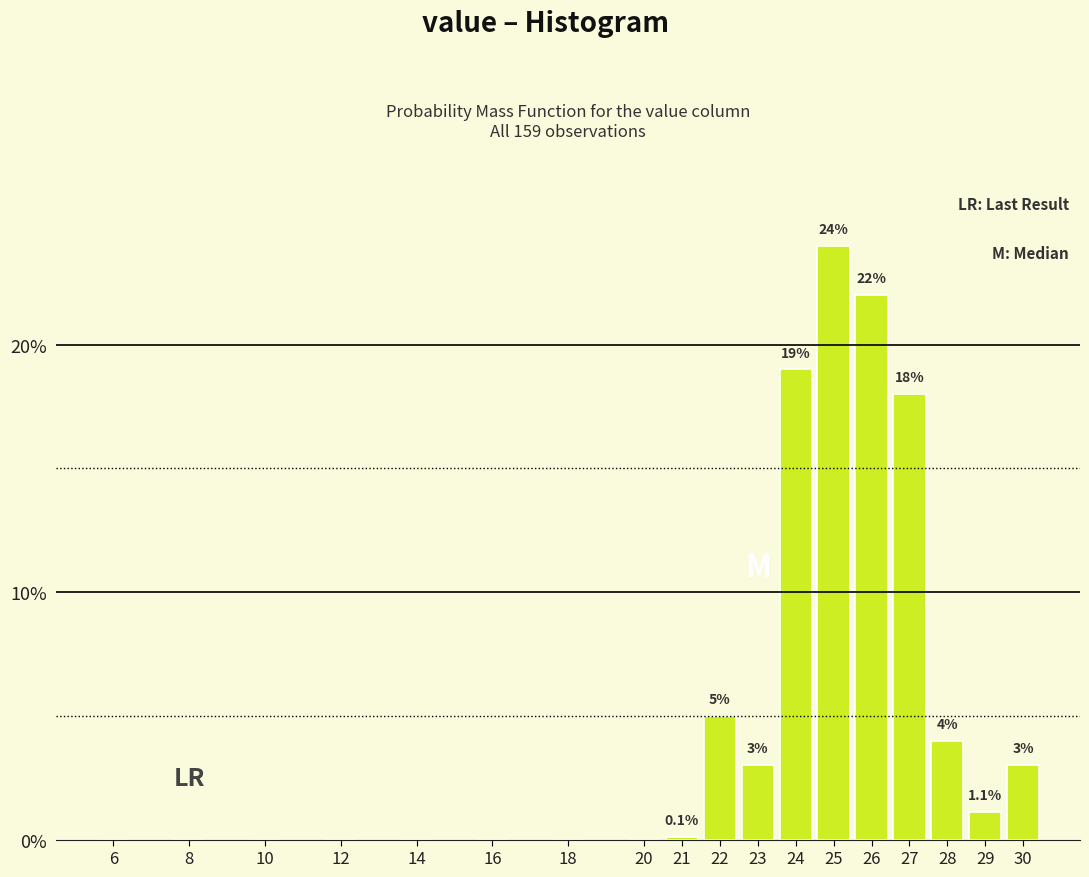

Reading right to left, list all the values displayed in this chart.

30=3.0	29=1.1	28=4.0	27=18.0	26=22.0	25=24.0	24=19.0	23=3.0	22=5.0	21=0.1	20=0.0	18=0.0	16=0.0	14=0.0	12=0.0	10=0.0	8=0.0	6=0.0